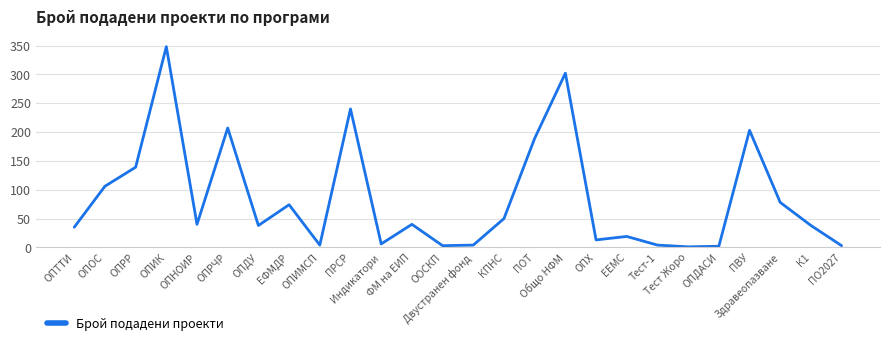

True or false: the data shows 129 at Здравеопазване.

False